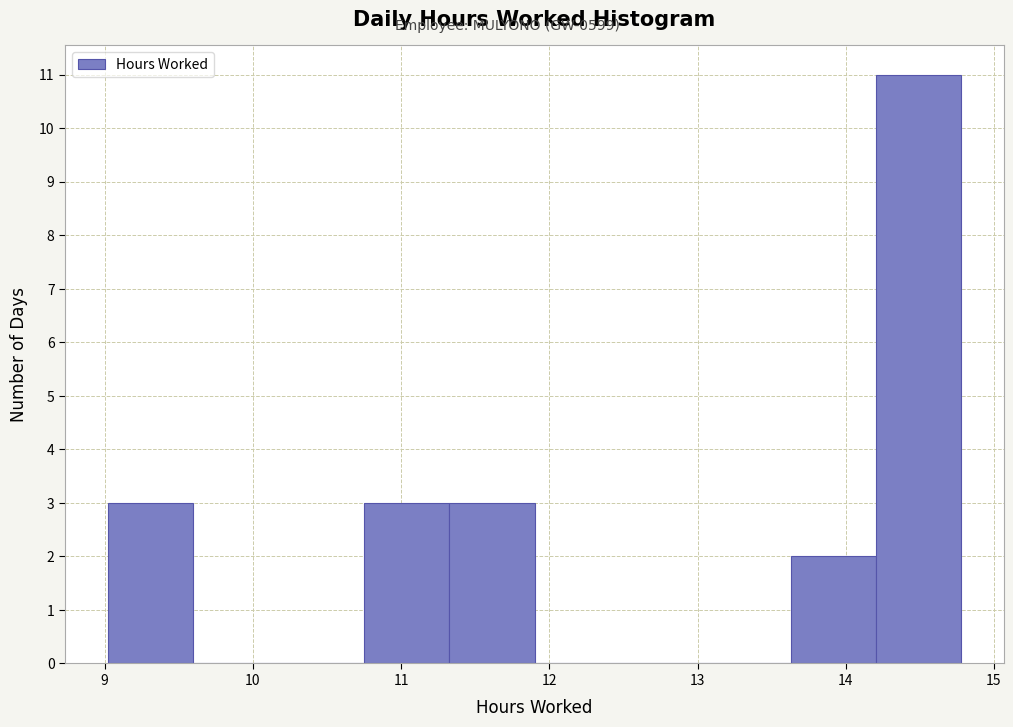

Reading left to right, list every bar in this chart as the range it spans on the x-axis followed by its height. Neither the bar edges nor the heights are printed on the chart, so give them approximately, as read against the axes.

9.0 to 9.6: 3
9.6 to 10.2: 0
10.2 to 10.7: 0
10.7 to 11.3: 3
11.3 to 11.9: 3
11.9 to 12.5: 0
12.5 to 13.1: 0
13.1 to 13.6: 0
13.6 to 14.2: 2
14.2 to 14.8: 11